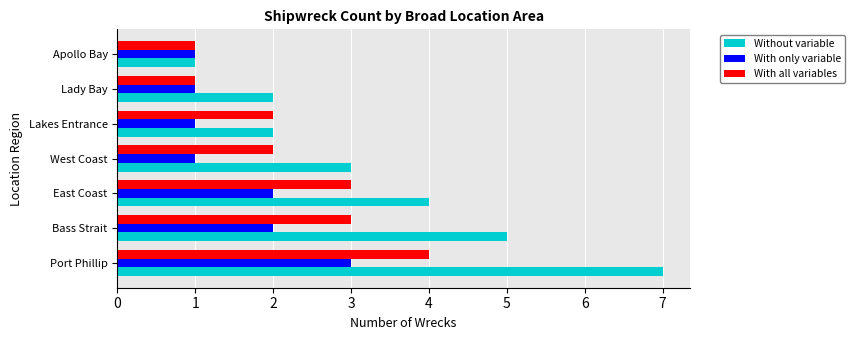

Rank the series by their maximum value, from lowest to highest.

With only variable, With all variables, Without variable